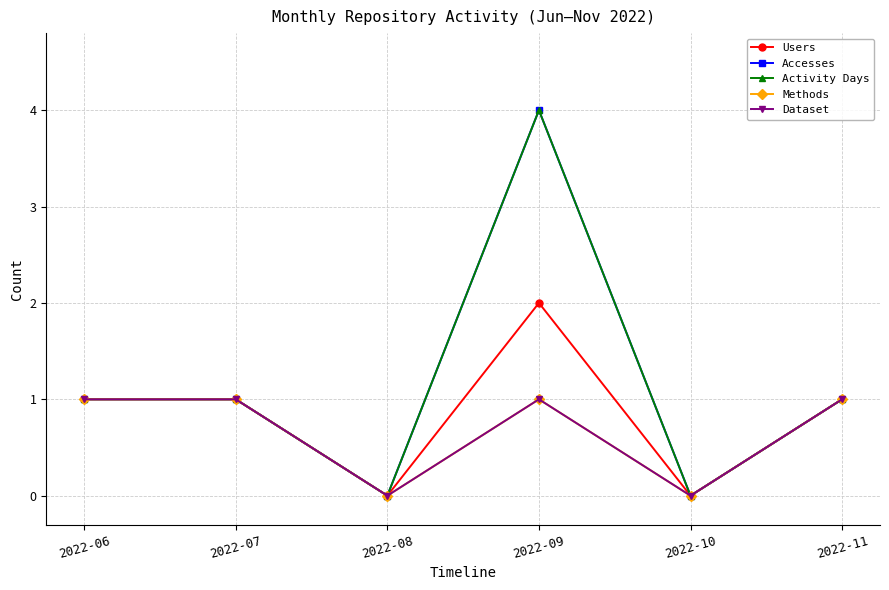

At which category is the sum across all series the highest?

2022-09